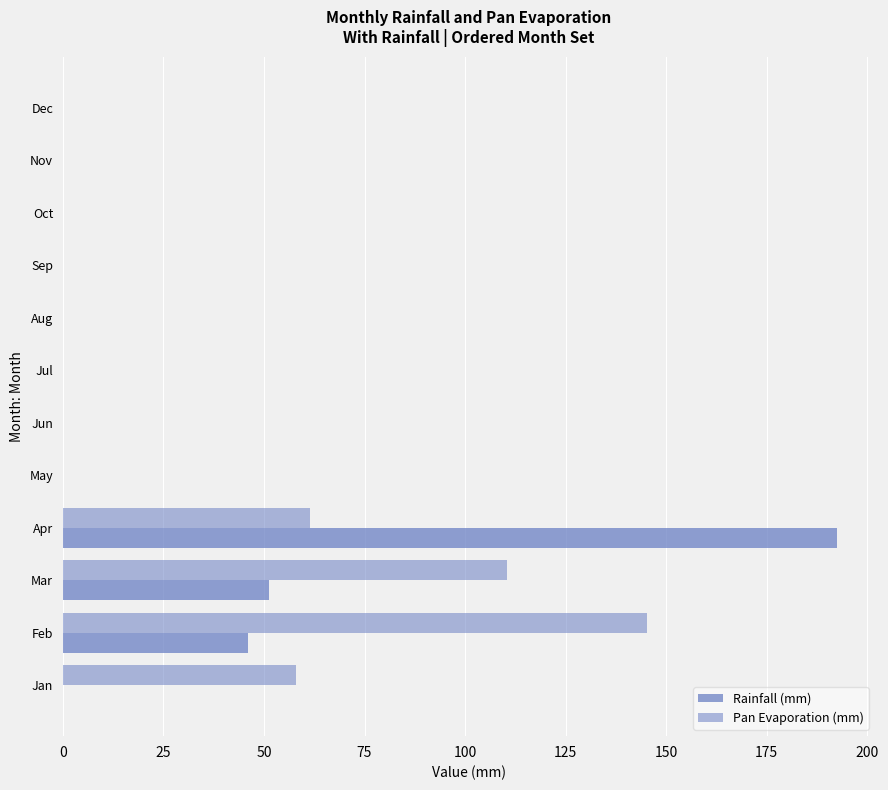

Reading right to left, transcribe all the data shown in this chart.

Rainfall (mm): 0.0	0.0	0.0	0.0	0.0	0.0	0.0	0.0	192.4	51.3	46.1	0.0
Pan Evaporation (mm): 0.0	0.0	0.0	0.0	0.0	0.0	0.0	0.0	61.4	110.4	145.3	57.8